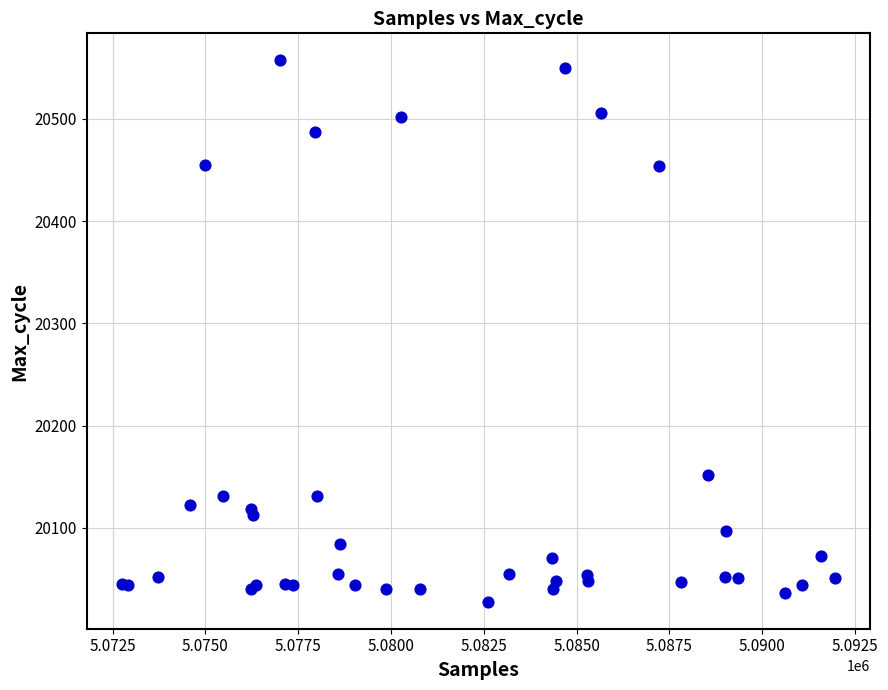

What Y value in the scatter plot is closest to 20292?

20152